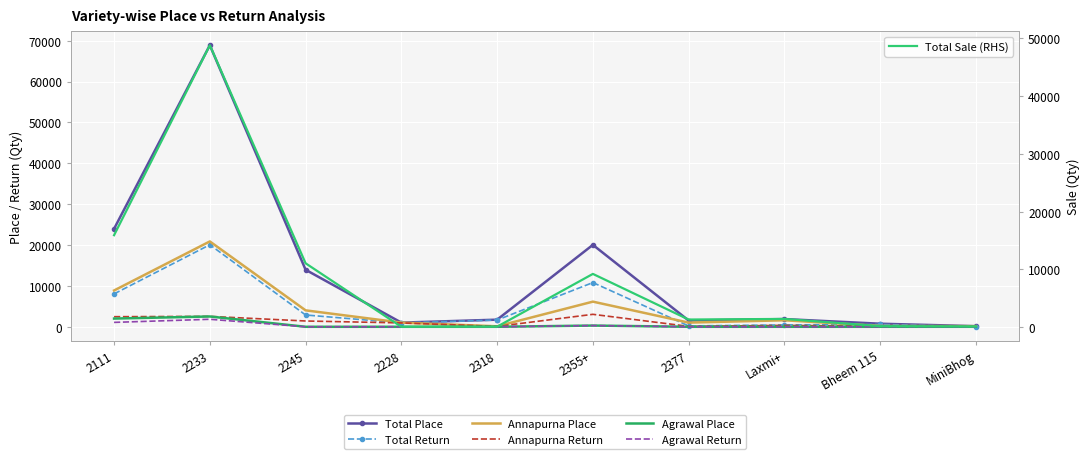

How many data points does each series have?

10